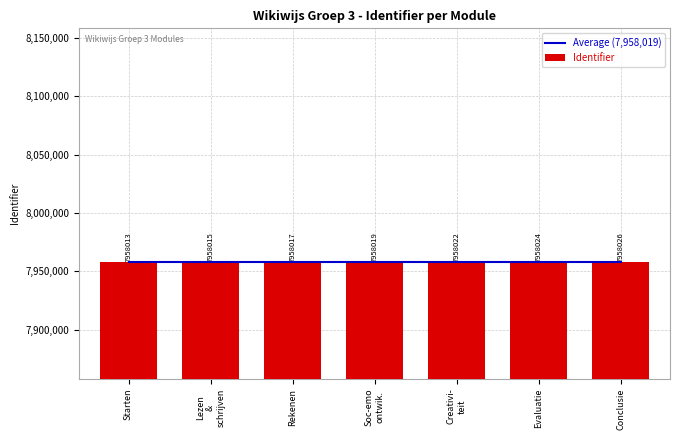

What is the maximum value shown in the chart?

7958026.0